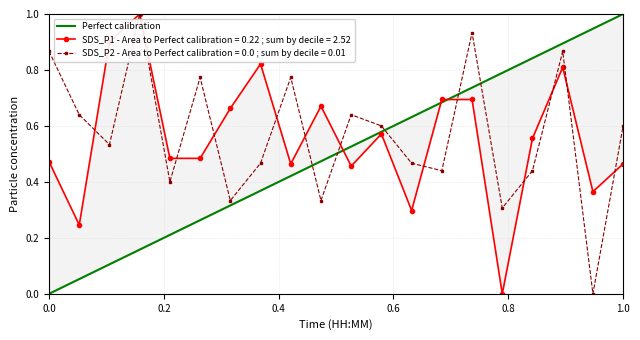

True or false: SDS_P2 - Area to Perfect calibration = 0.0 ; sum by decile = 0.01 has more than 1 interior local peaks.

True